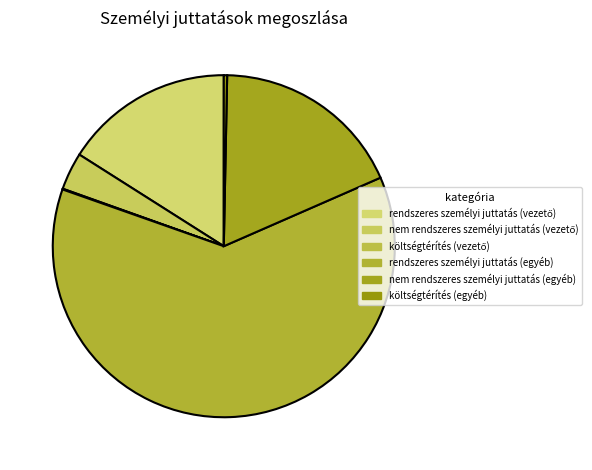

To the nearest percent, what is the difference between the largest and smallest slice percentages?

62%